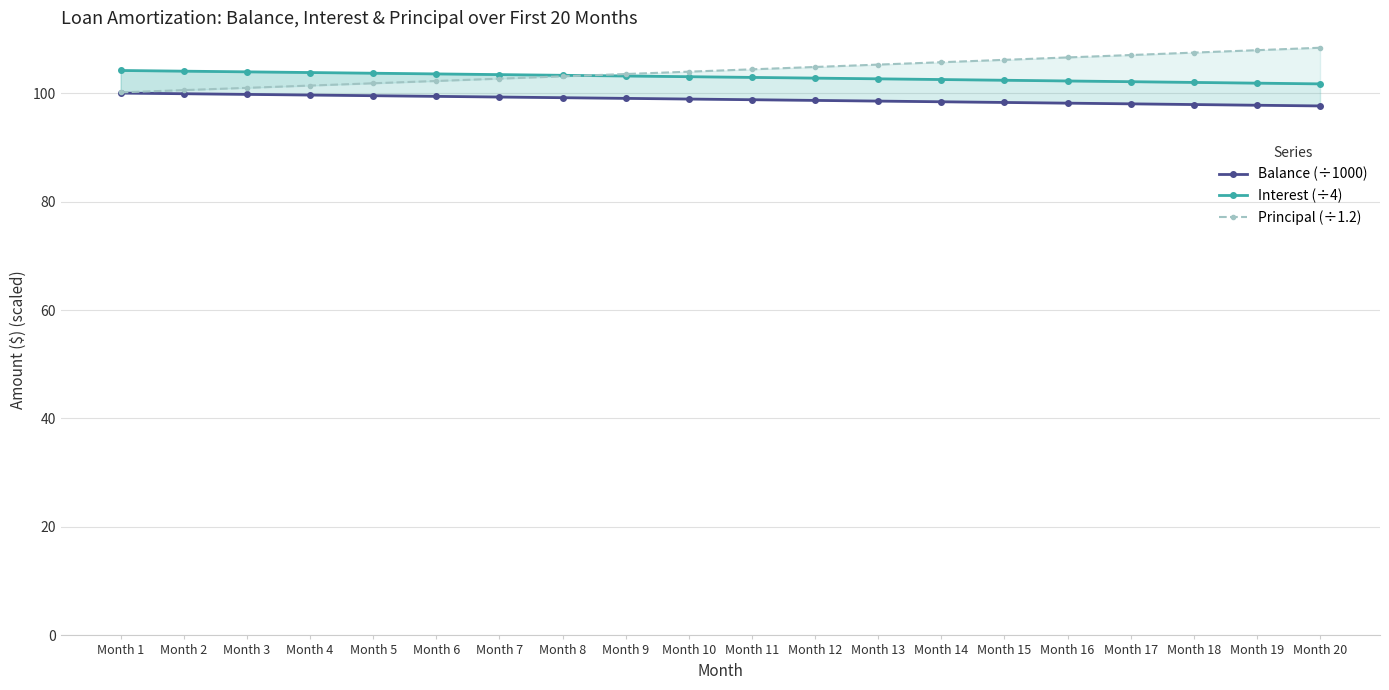

What is the approximate value of Interest (÷4) at Month 1?

104.2